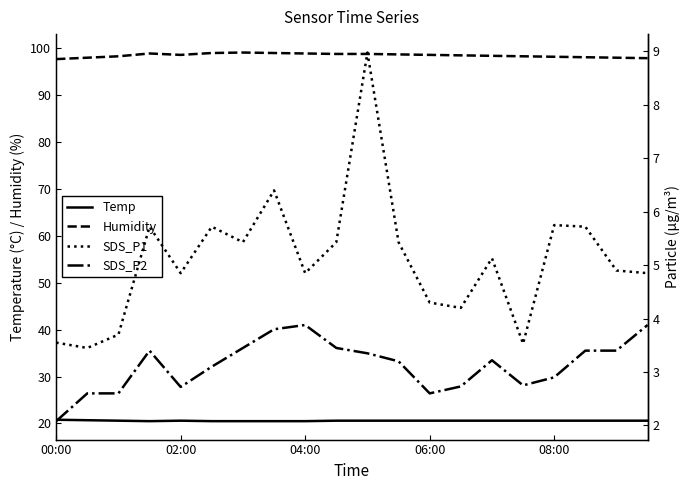

What position from the right is 18?

2